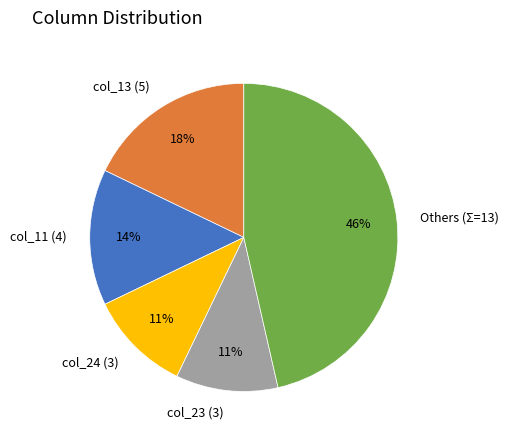

True or false: col_13 (5) accounts for 6% of the total.

False